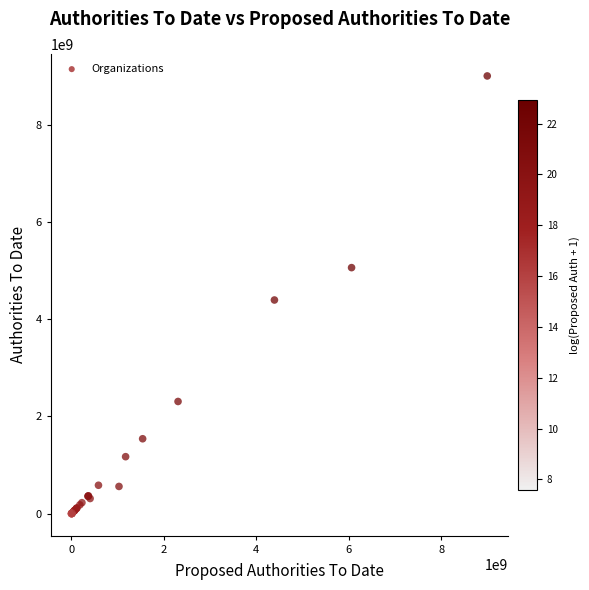

What Y value in the scatter plot is closest to 4499501000?

4393470330